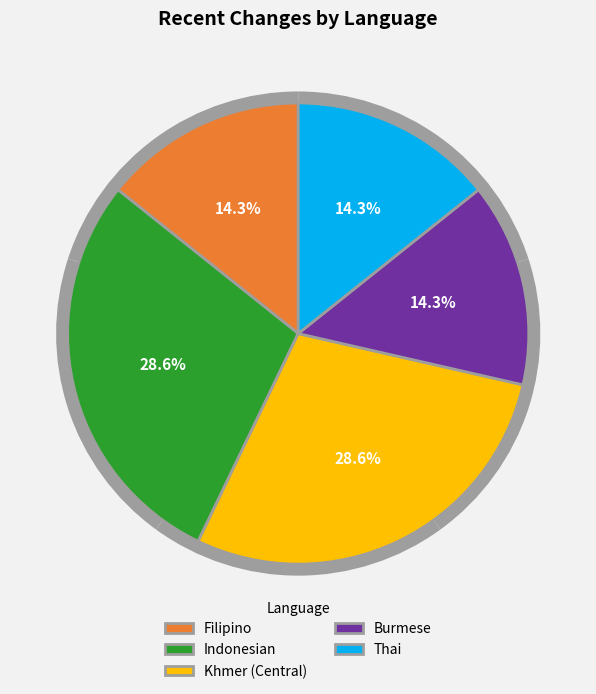

Does Khmer (Central) represent more than half of the total?

No